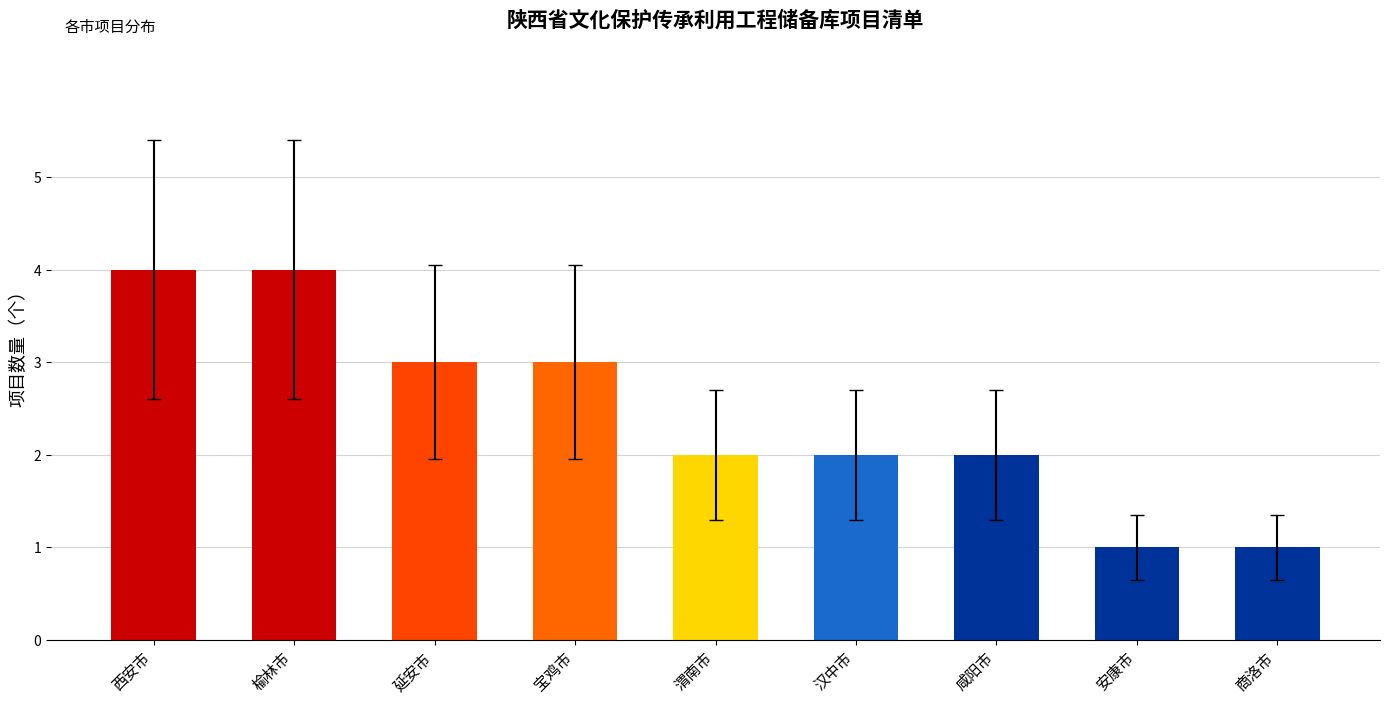

Reading left to right, transcribe all the data shown in this chart.

4	4	3	3	2	2	2	1	1